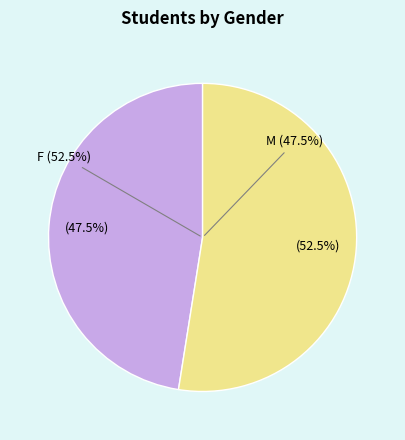

To the nearest percent, what percentage of the pie is F?

47%